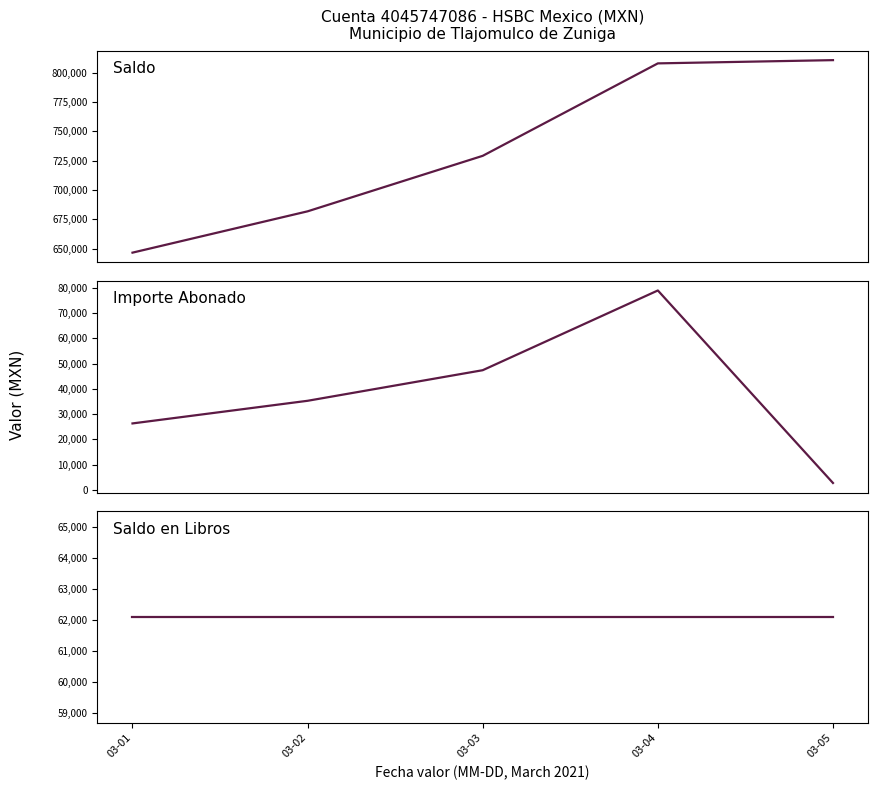

Reading left to right, list all the values displayed in this chart.

Saldo: 646509.0	681795.4	729184.8	808122.8	810887.8
Importe Abonado: 26327.3	35286.4	47389.4	78938.0	2765.0
Saldo en Libros: 62107.8	62107.8	62107.8	62107.8	62107.8